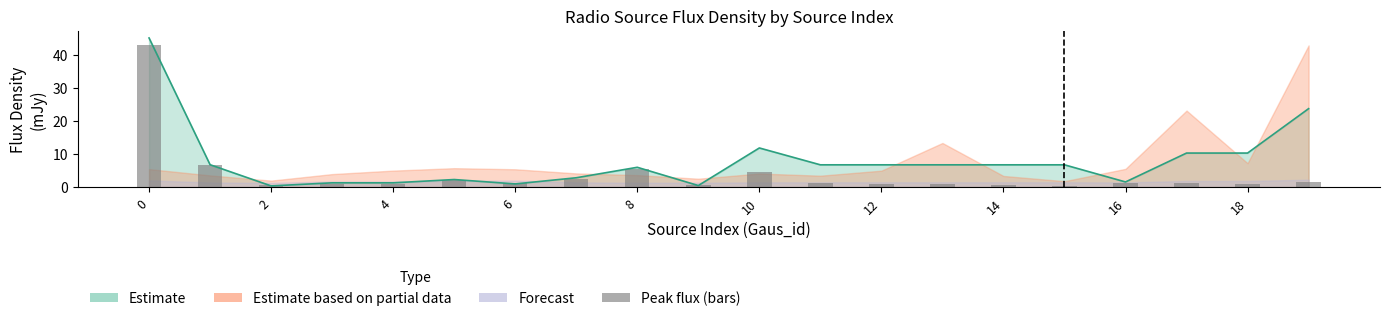

What is the value of the 5th bar from the left?

0.8